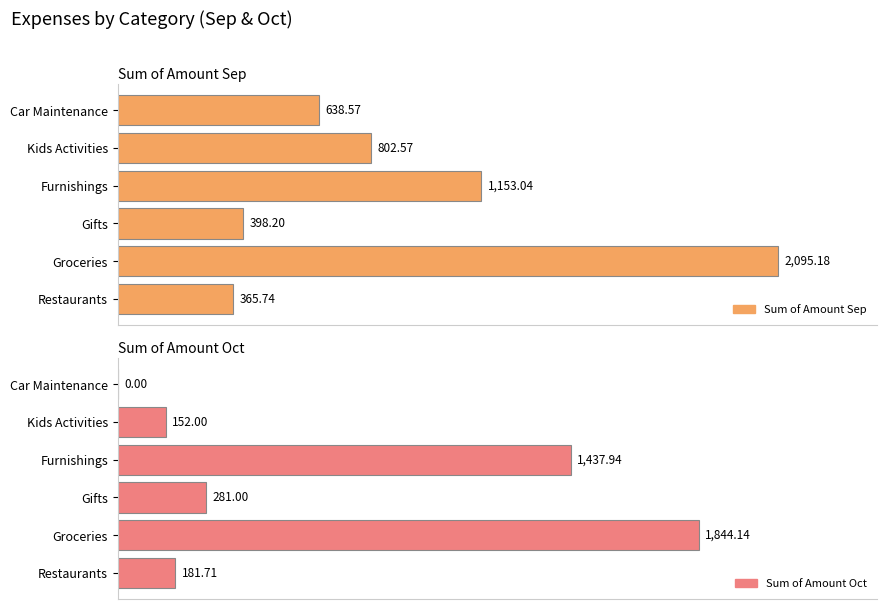

What is the average value of the Sum of Amount Sep series?

908.9